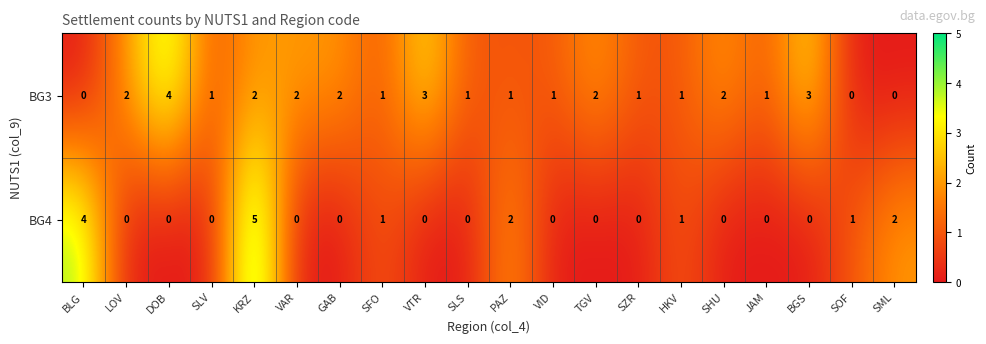

Rank the series by their average value, from lowest to highest.

BG4, BG3